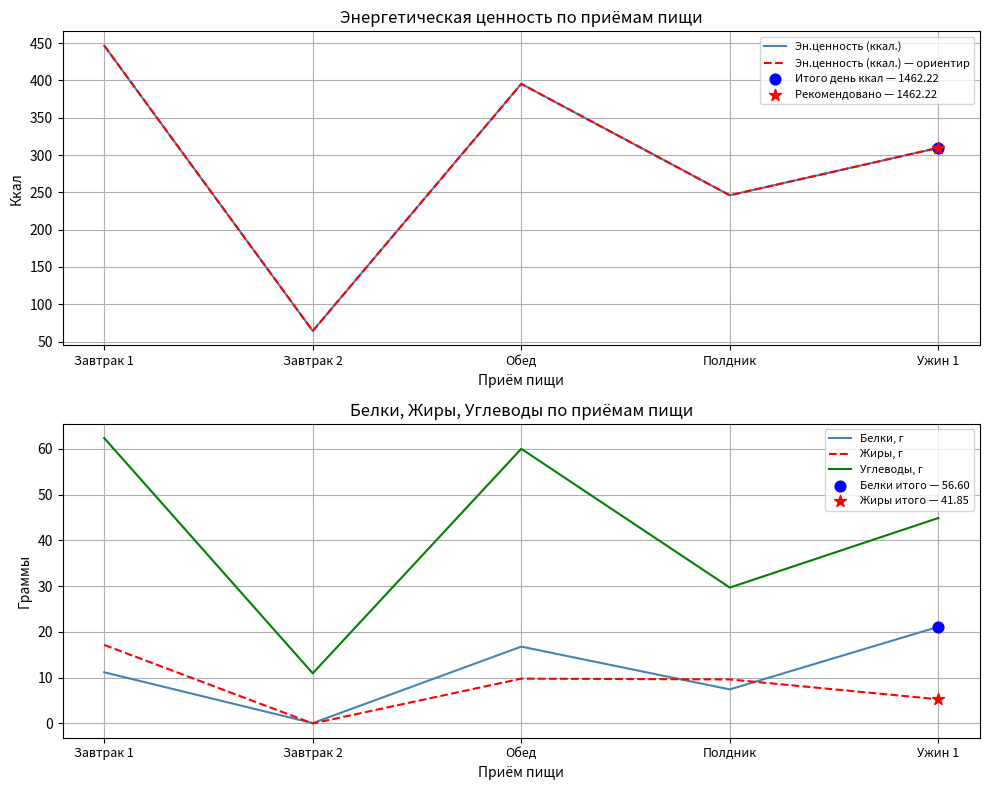

Which series contains the highest Y value?

Эн.ценность (ккал.)